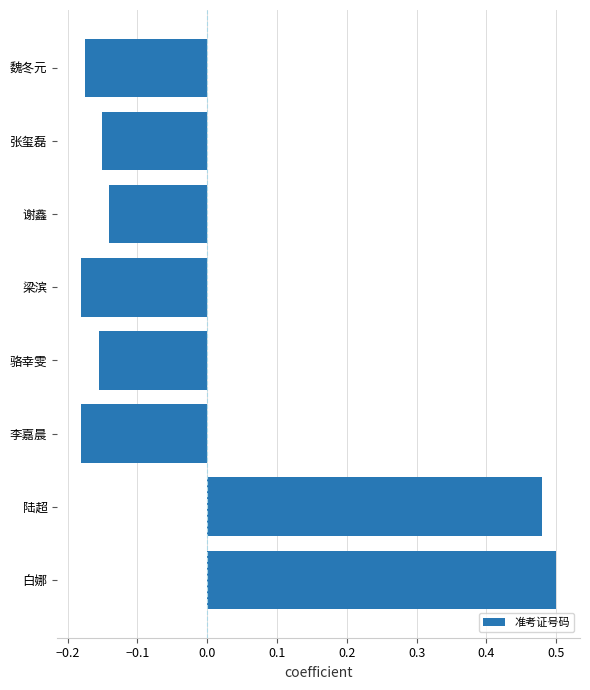

How many bars are there in total?

8